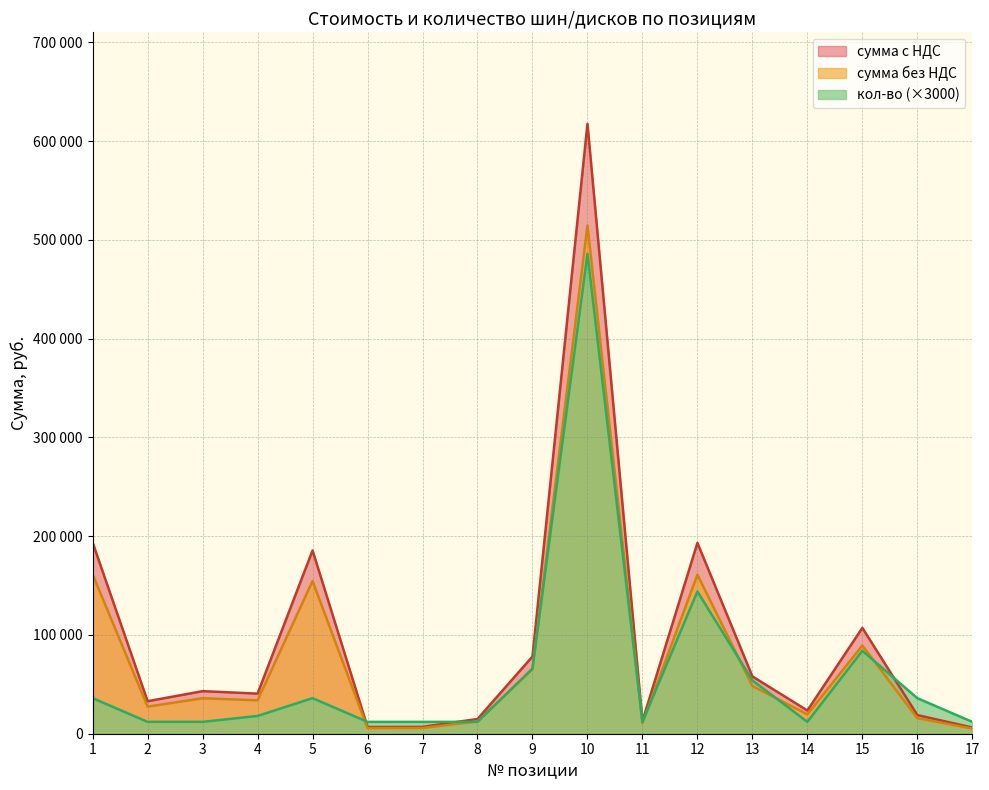

Where do кол-во and сумма без НДС first cross each other?

5 and 6